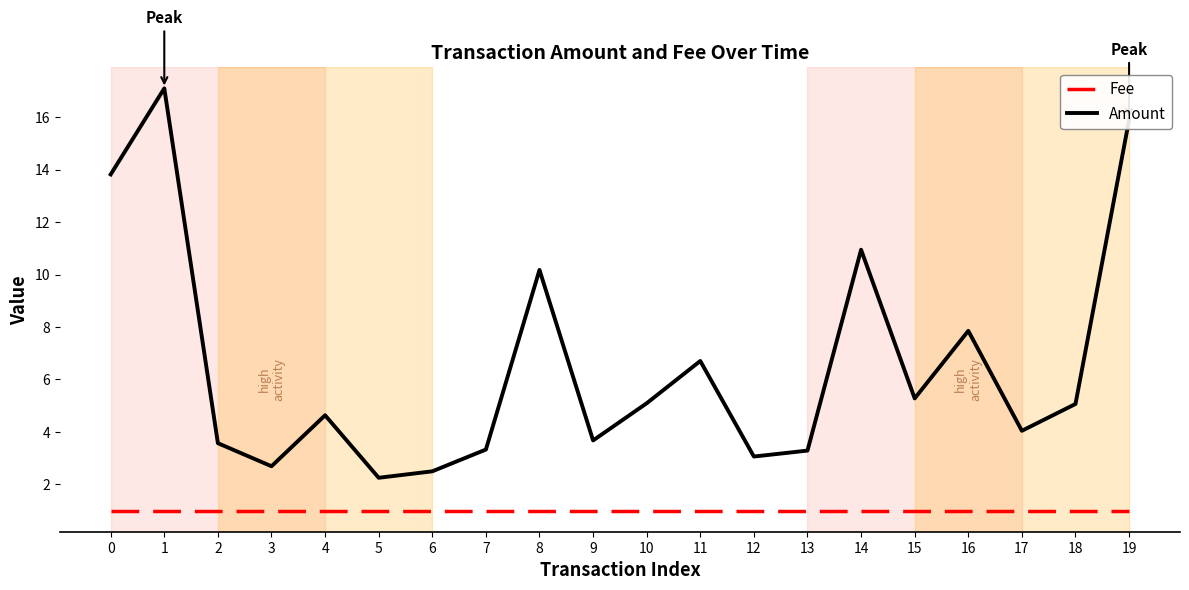

The value of Fee at 1 is 1.0. True or false?

True